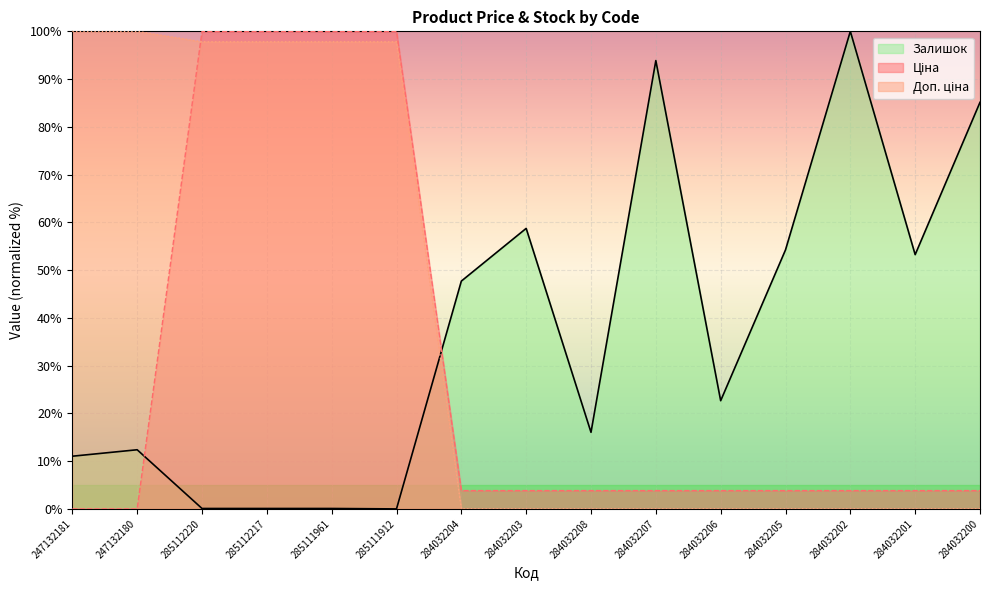

The value of Залишок at 247132180 is 12.4. True or false?

True